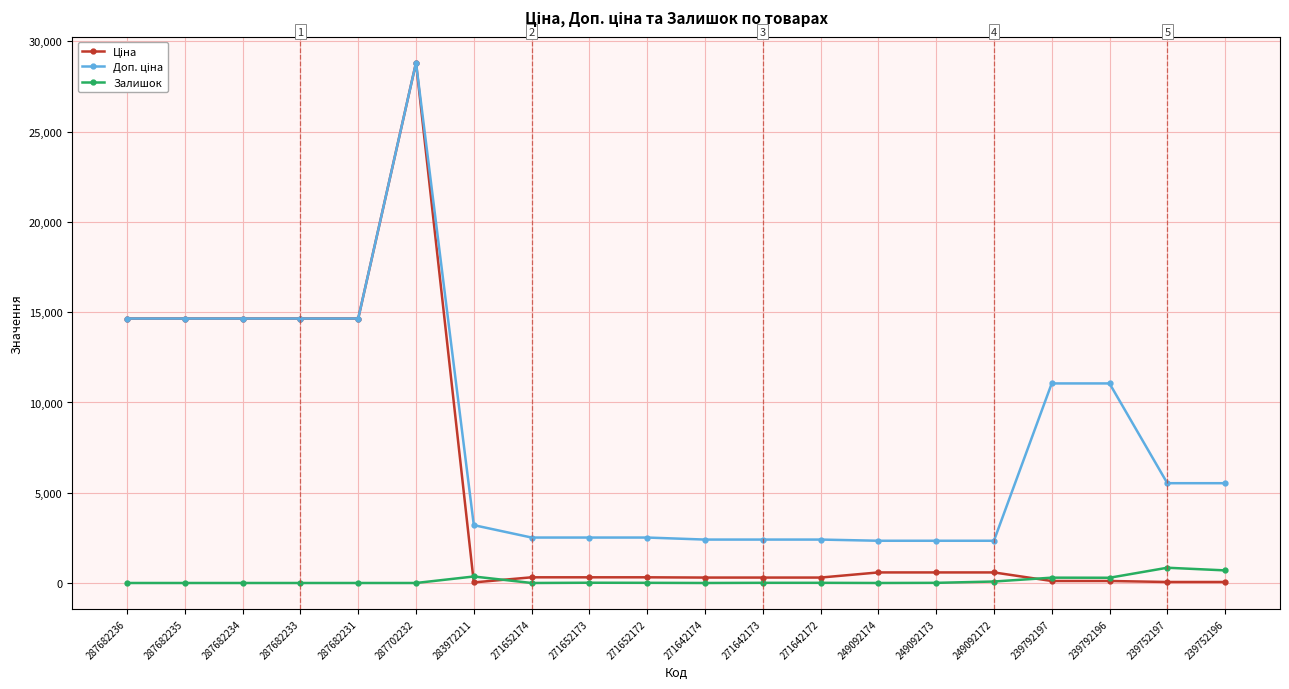

At which category is the sum across all series the highest?

287702232